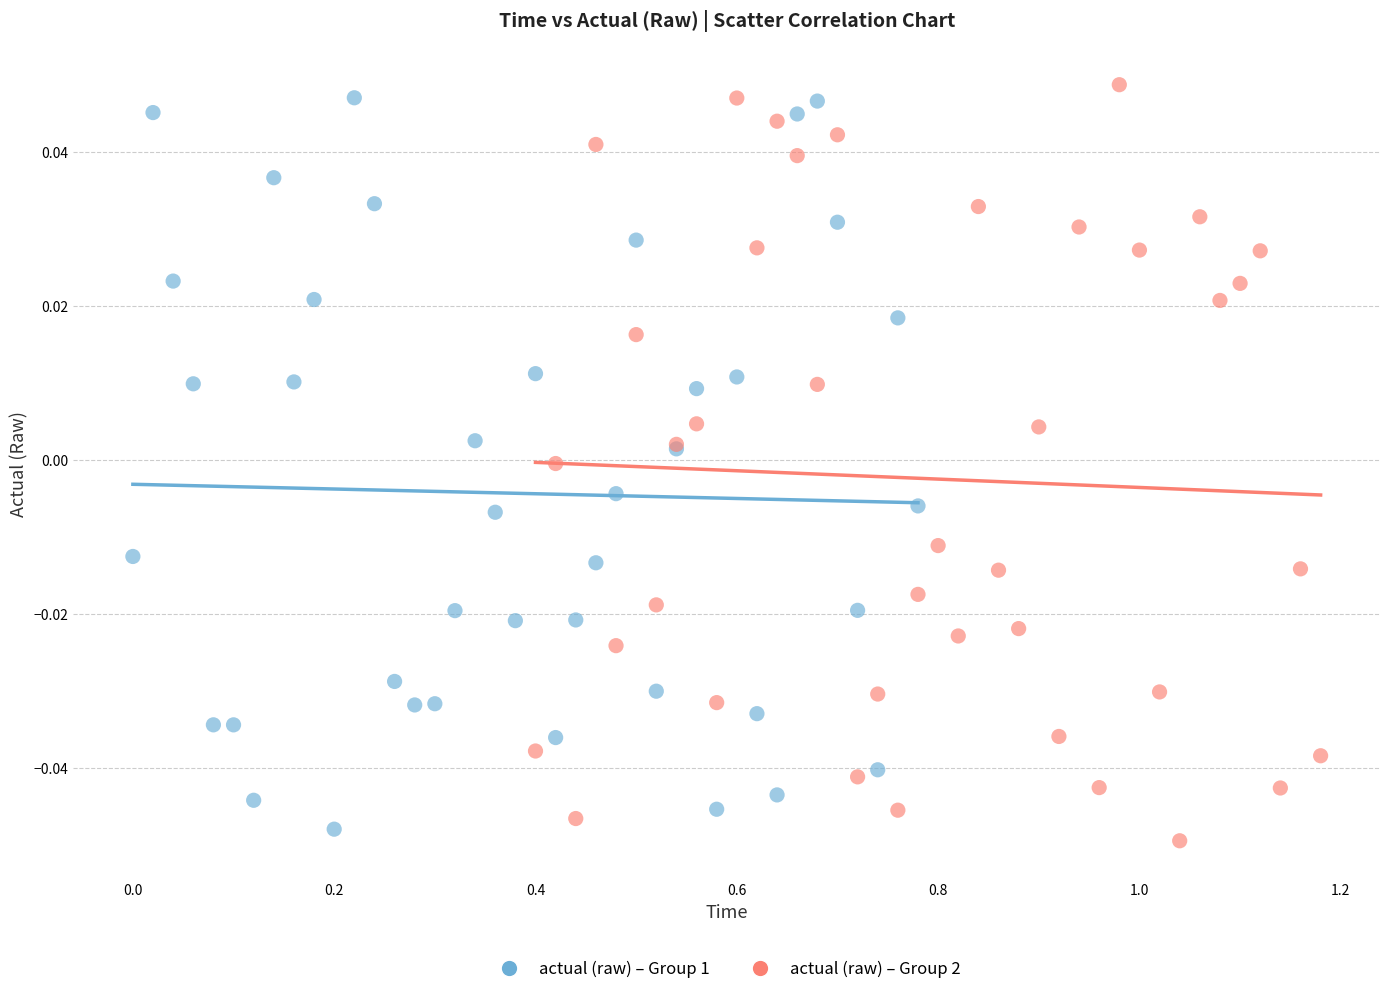

Which series reaches the maximum Y coordinate?

actual (raw) – Group 2